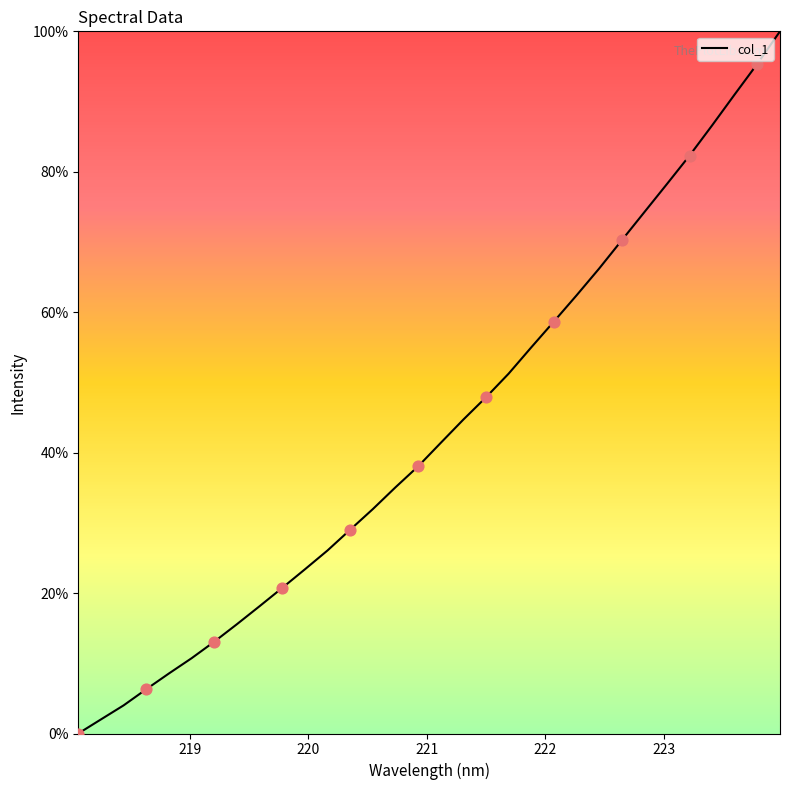

What is the difference between the maximum and minimum values?

100.0